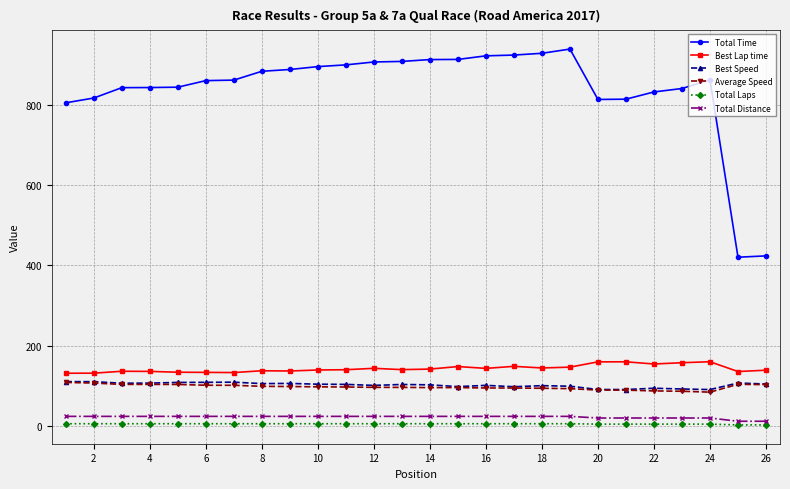

Which series has the largest total across all categories?

Total Time